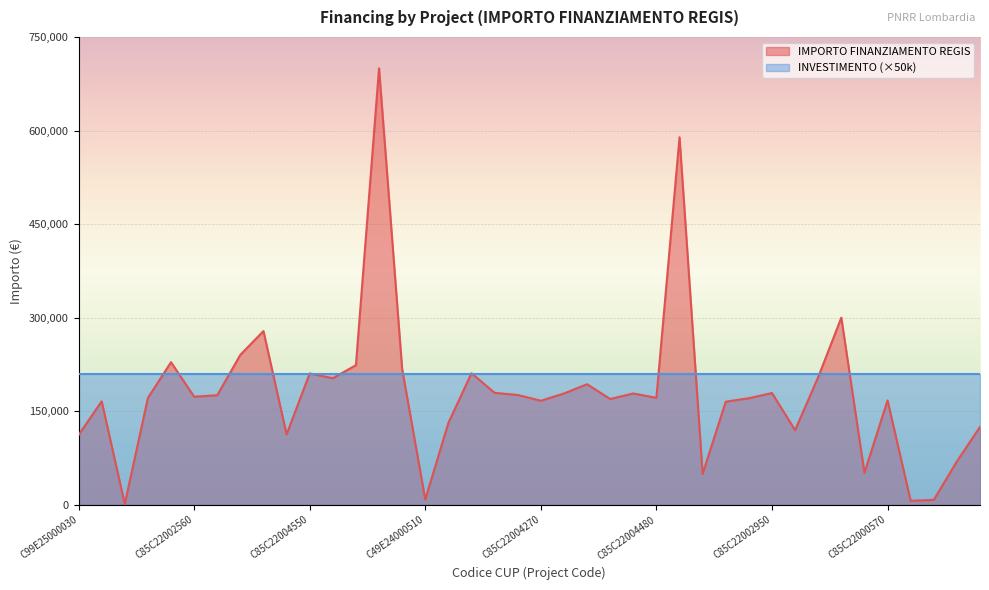

Which series has the widest spread of values?

IMPORTO FINANZIAMENTO REGIS